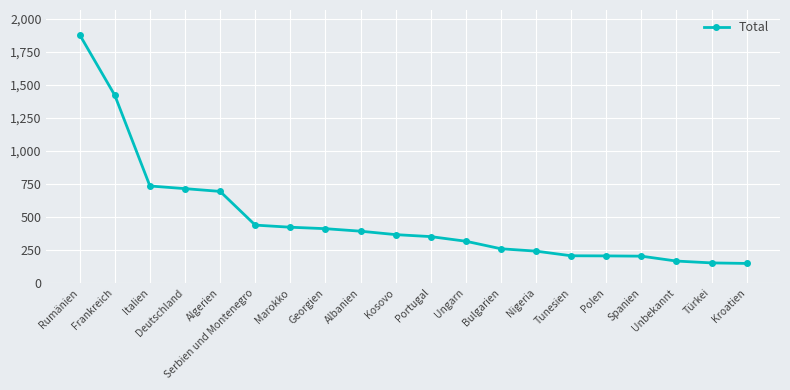

Approximately how many times larger is the value at Algerien compared to Frankreich?

0.5